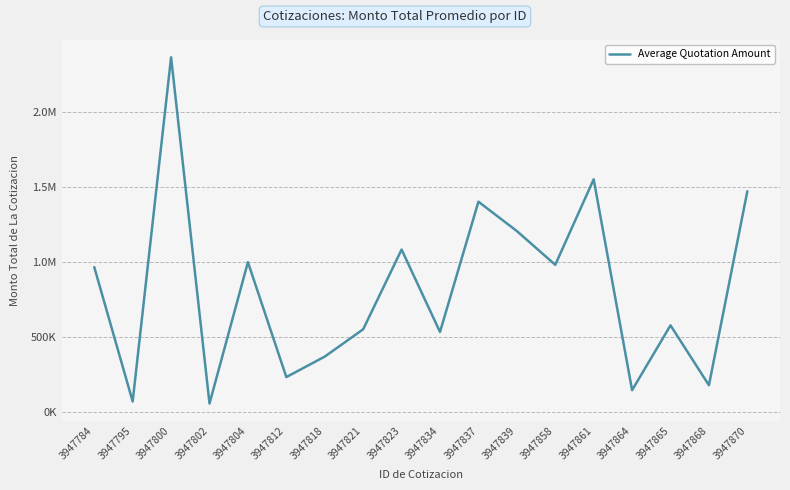

What is the ratio of the value at 3947868 to the value at 3947823?

0.2